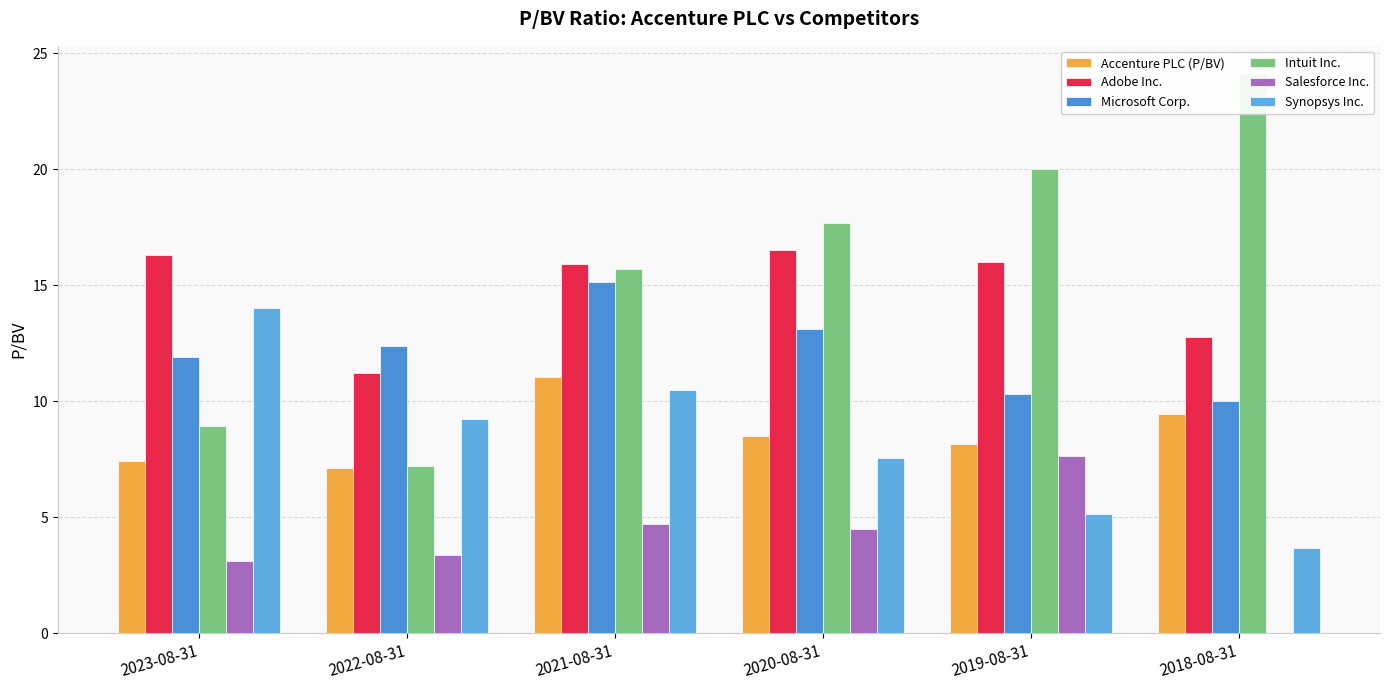

Which has a higher value, 2023-08-31 or 2018-08-31?

2018-08-31